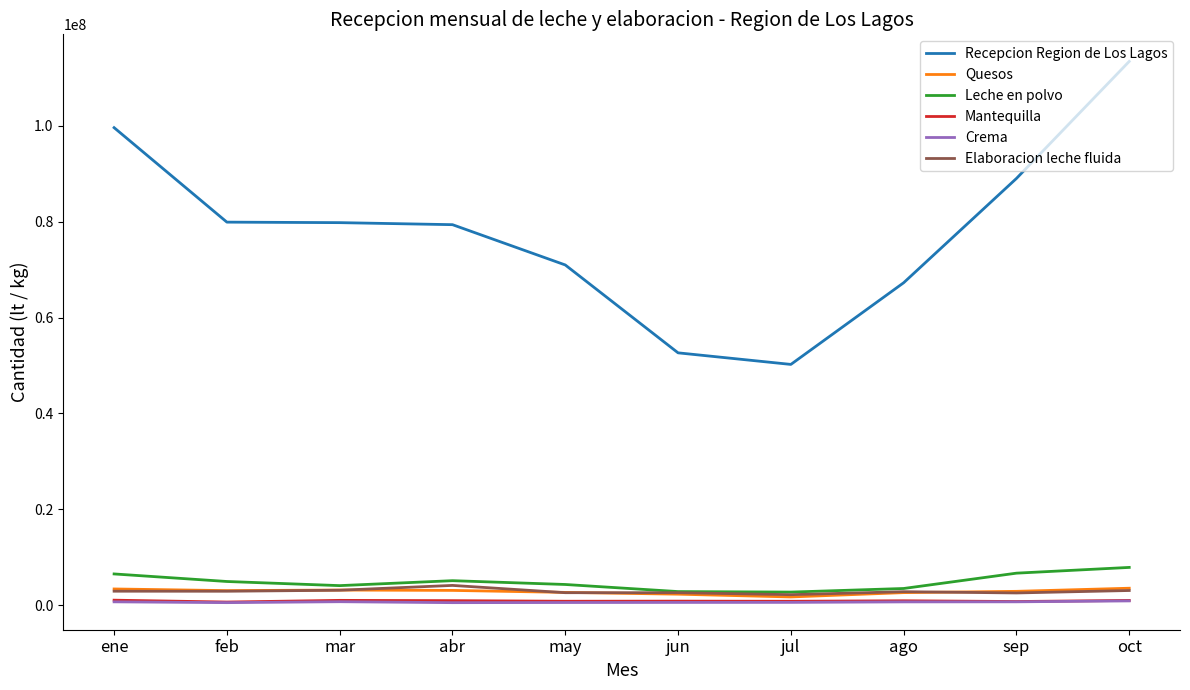

Is it true that Elaboracion leche fluida equals 2845557 at ago?

True